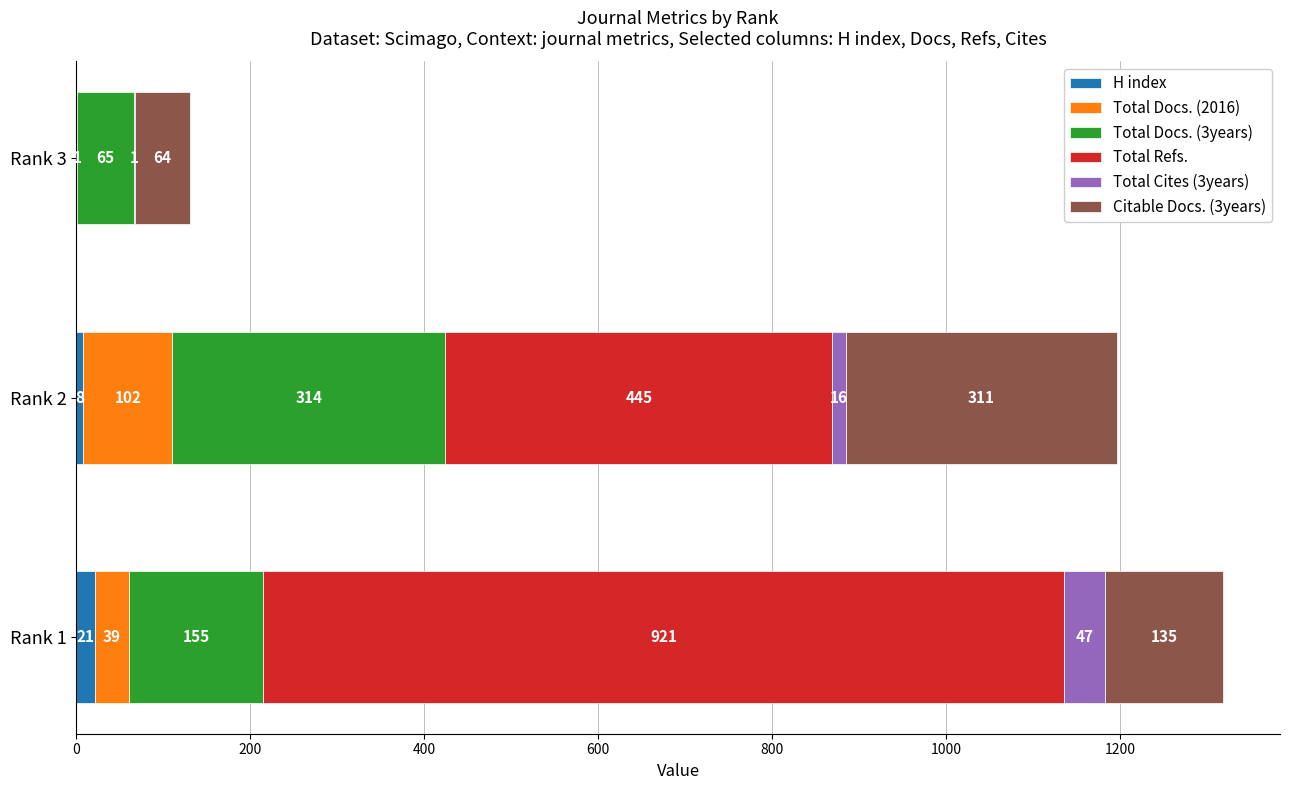

What is the total value across all series at Rank 1?

1318